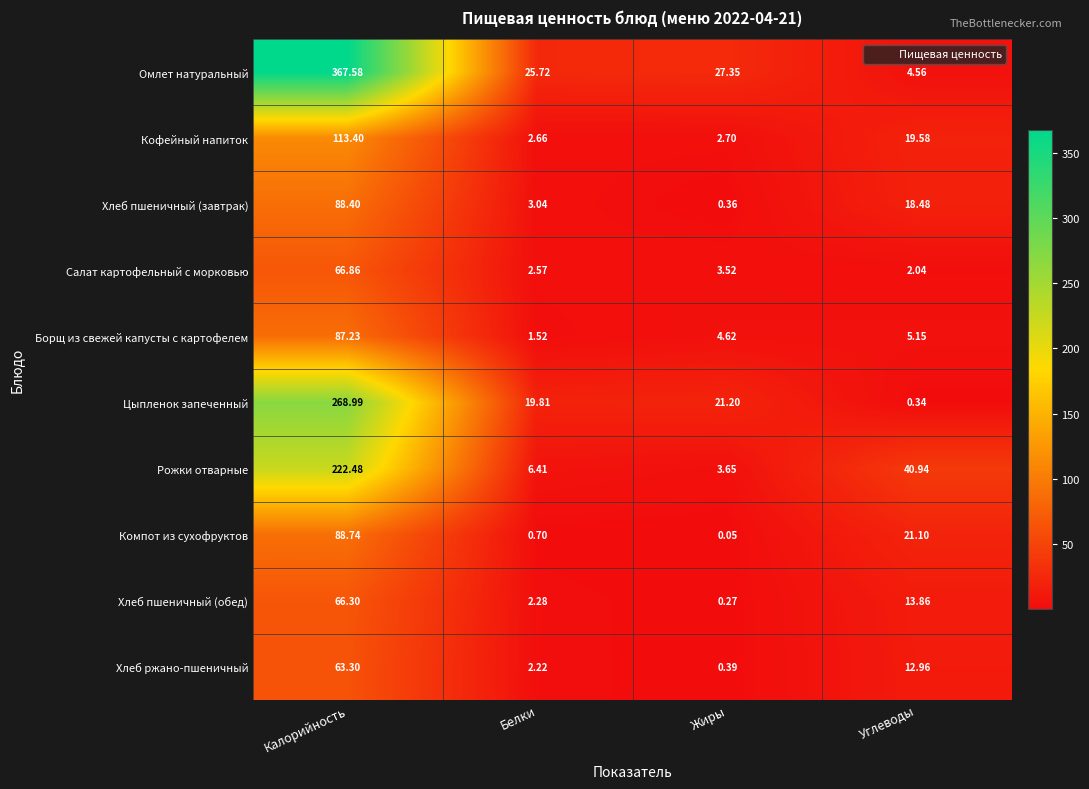

At which label does Хлеб пшеничный (обед) first exceed 13?

Калорийность